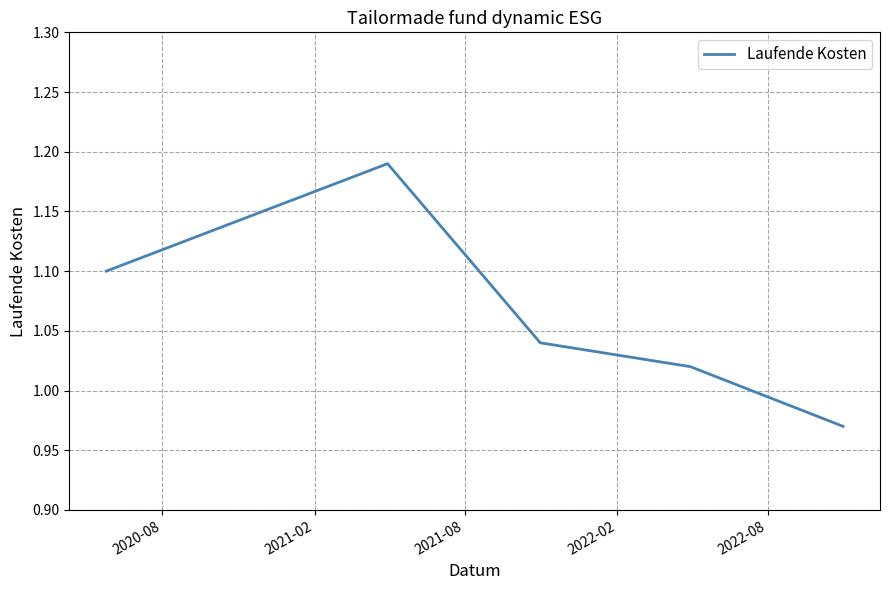

How many lines are shown in the chart?

1